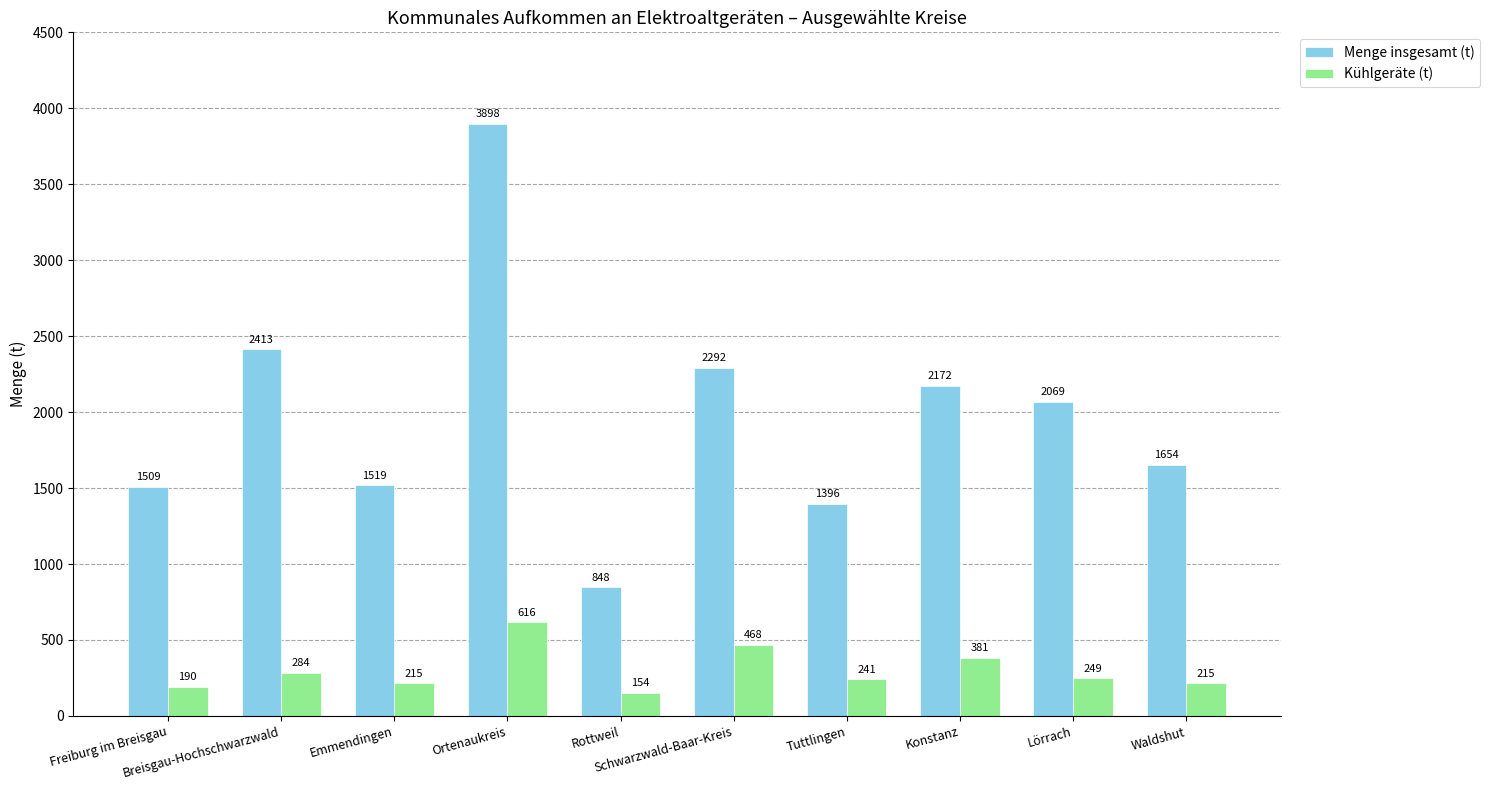

Which series has the largest total across all categories?

Menge insgesamt (t)